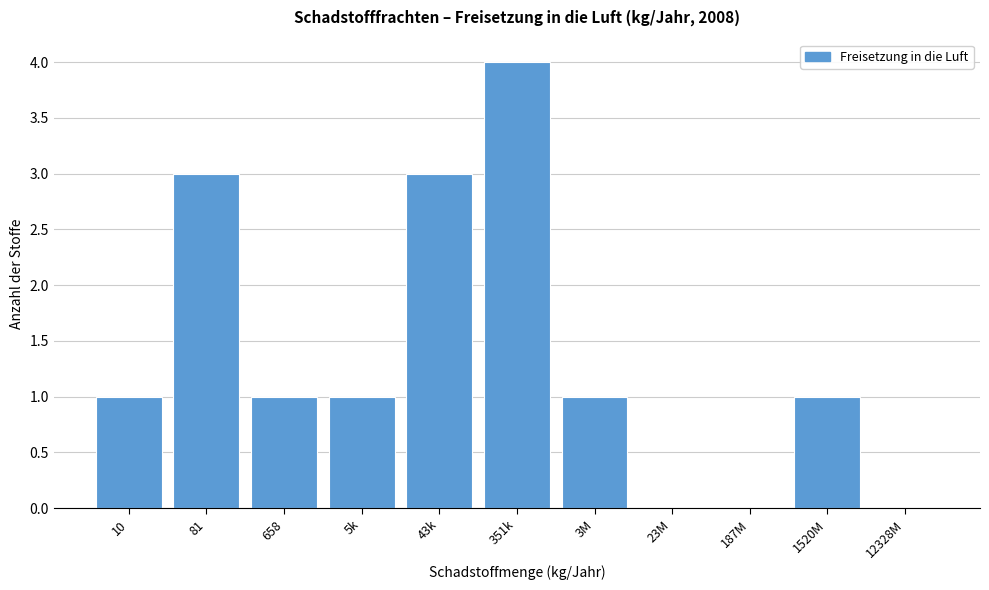

Reading right to left, extract all data points from this chart.

12328M=0	1520M=1	187M=0	23M=0	3M=1	351k=4	43k=3	5k=1	658=1	81=3	10=1